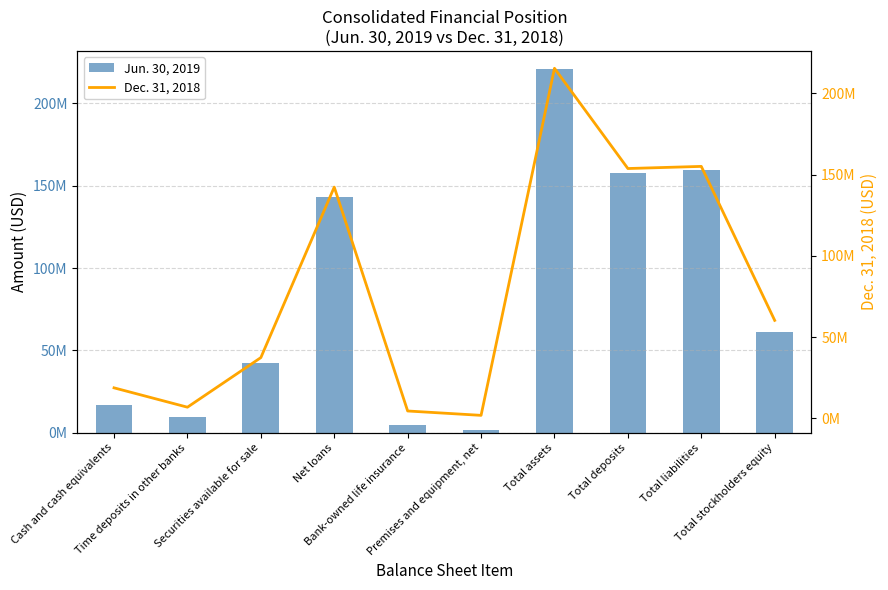

Rank the series by their average value, from highest to lowest.

Jun. 30, 2019, Dec. 31, 2018